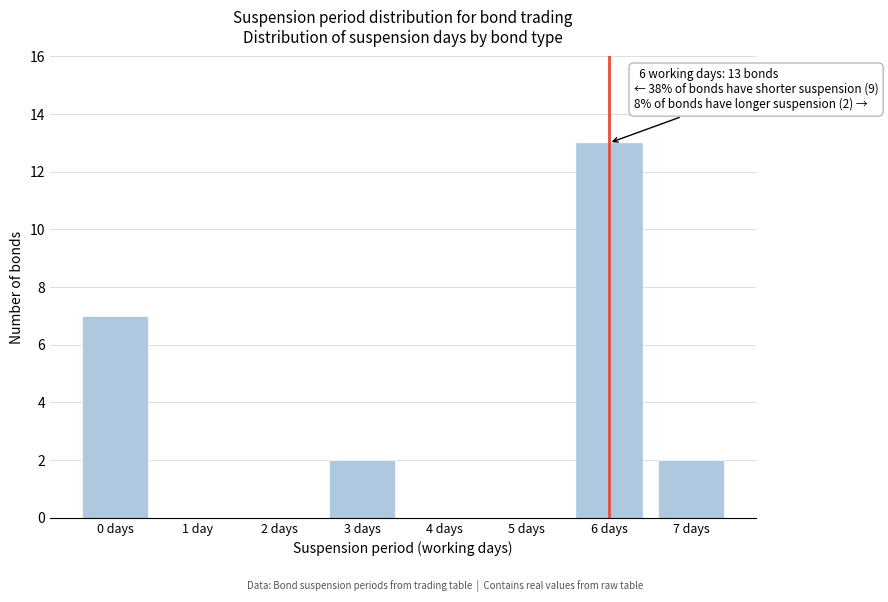

Reading left to right, transcribe all the data shown in this chart.

0 days=7	1 day=0	2 days=0	3 days=2	4 days=0	5 days=0	6 days=13	7 days=2